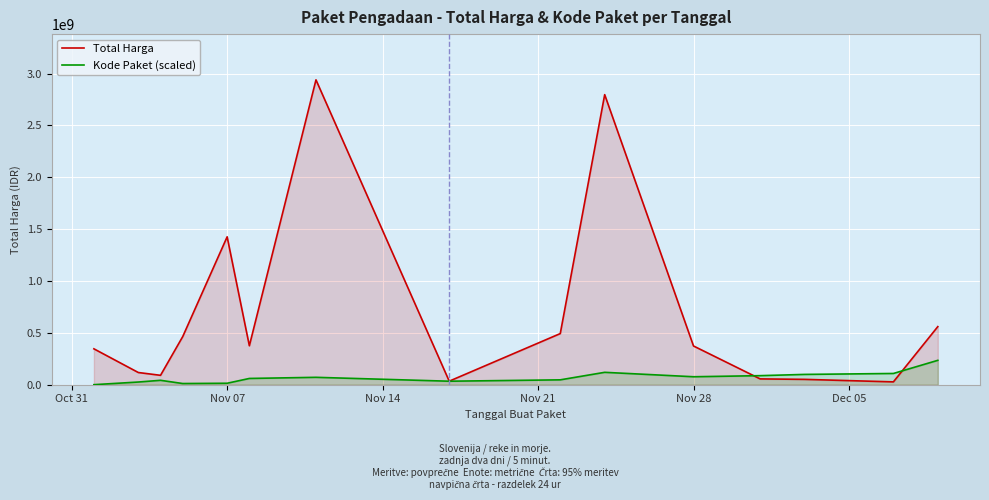

Which series has the largest range (max minus min)?

Total Harga